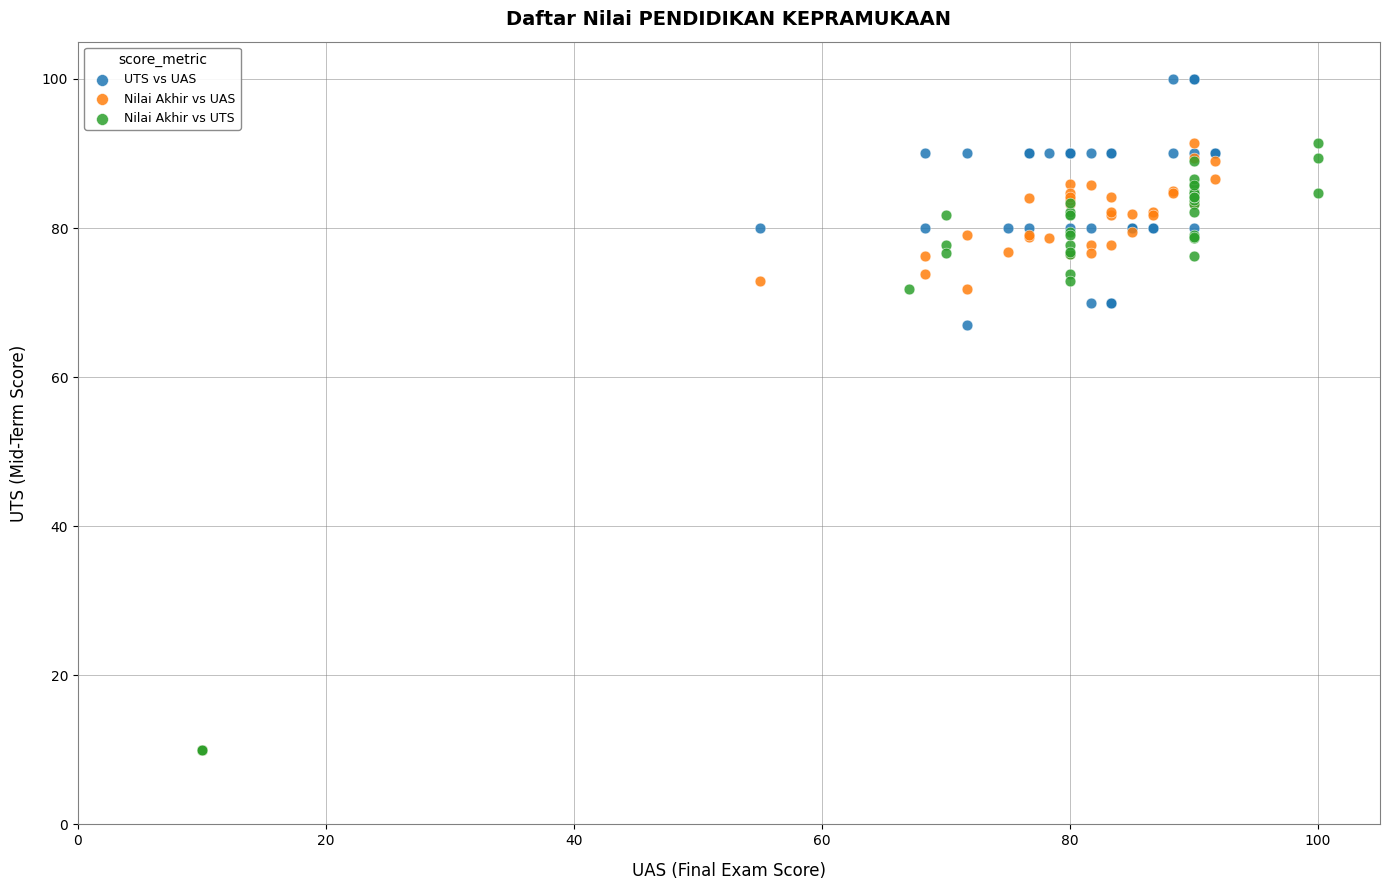

Which series has the largest Y range (max minus min)?

UTS vs UAS